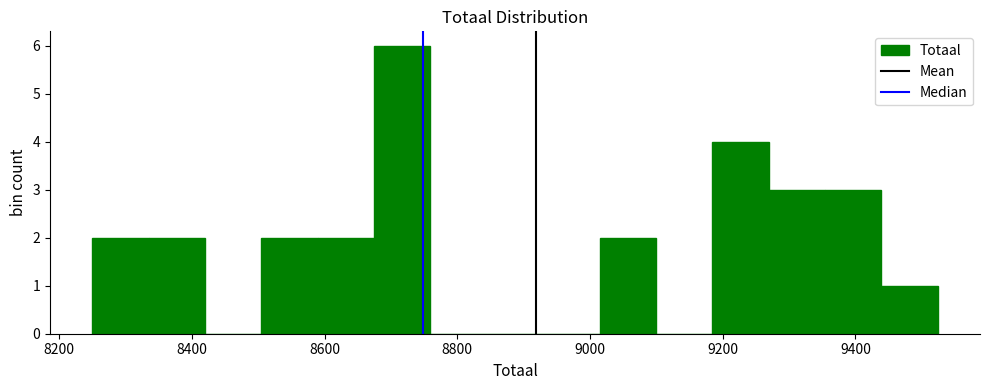

Reading left to right, transcribe this chart: for each bar, give the range it covers on the x-axis and its height. Neither the bar edges nor the heights are printed on the chart, so give them approximately, as read against the axes.

8260 to 8340: 2
8340 to 8420: 2
8420 to 8500: 0
8500 to 8580: 2
8580 to 8680: 2
8680 to 8760: 6
8760 to 8840: 0
8840 to 8920: 0
8920 to 9020: 0
9020 to 9100: 2
9100 to 9180: 0
9180 to 9260: 4
9260 to 9360: 3
9360 to 9440: 3
9440 to 9520: 1